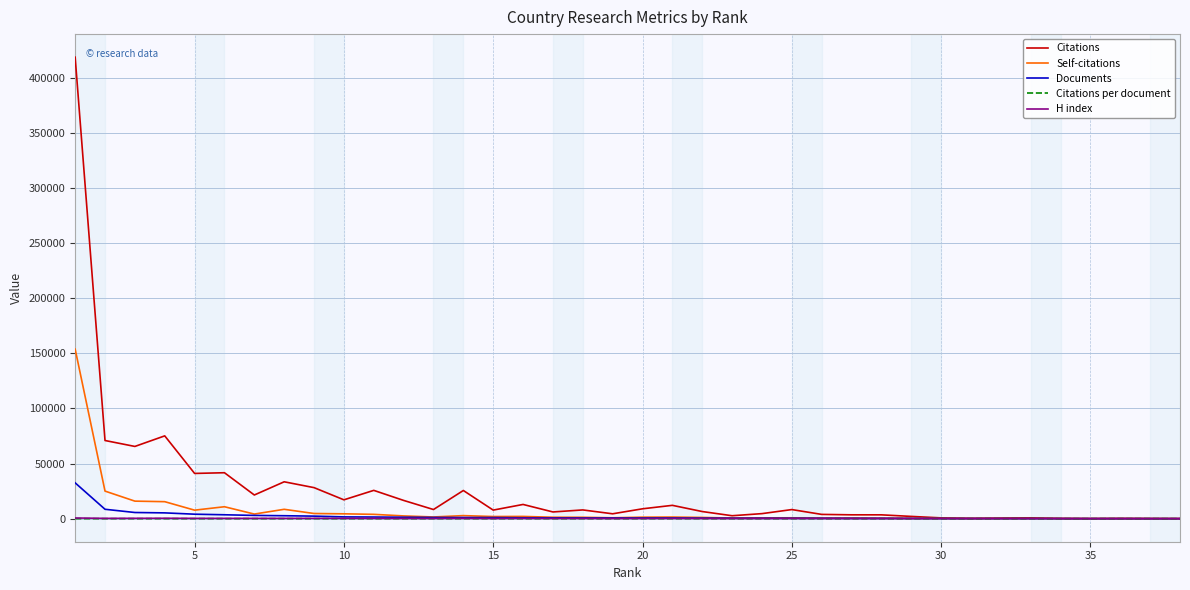

Which series has the largest range (max minus min)?

Citations